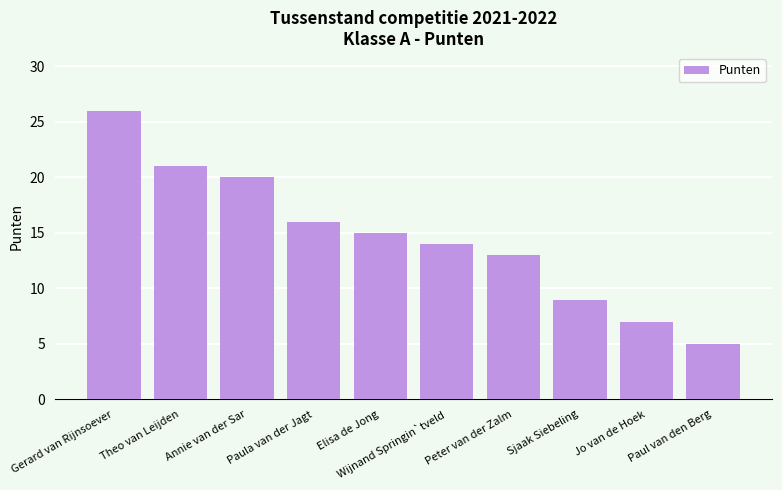

Which has a higher value, Wijnand Springin`tveld or Theo van Leijden?

Theo van Leijden